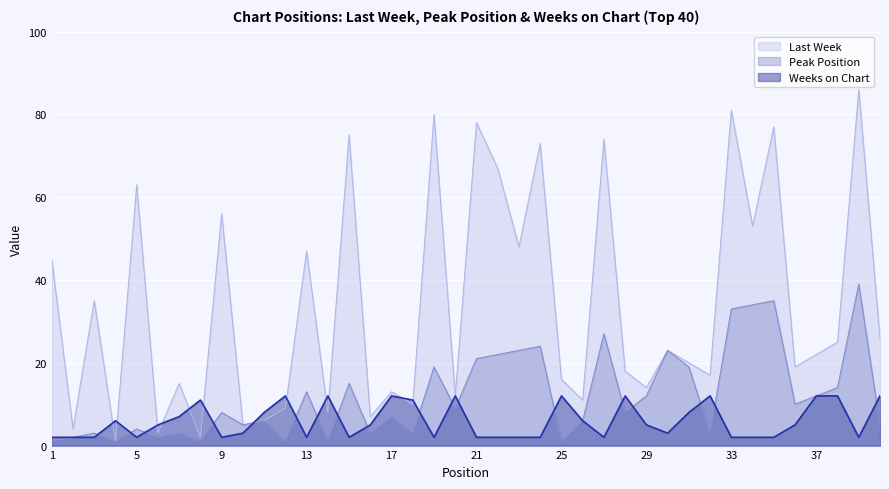

List the series in order of their peak value, lowest first.

Weeks on Chart, Peak Position, Last Week